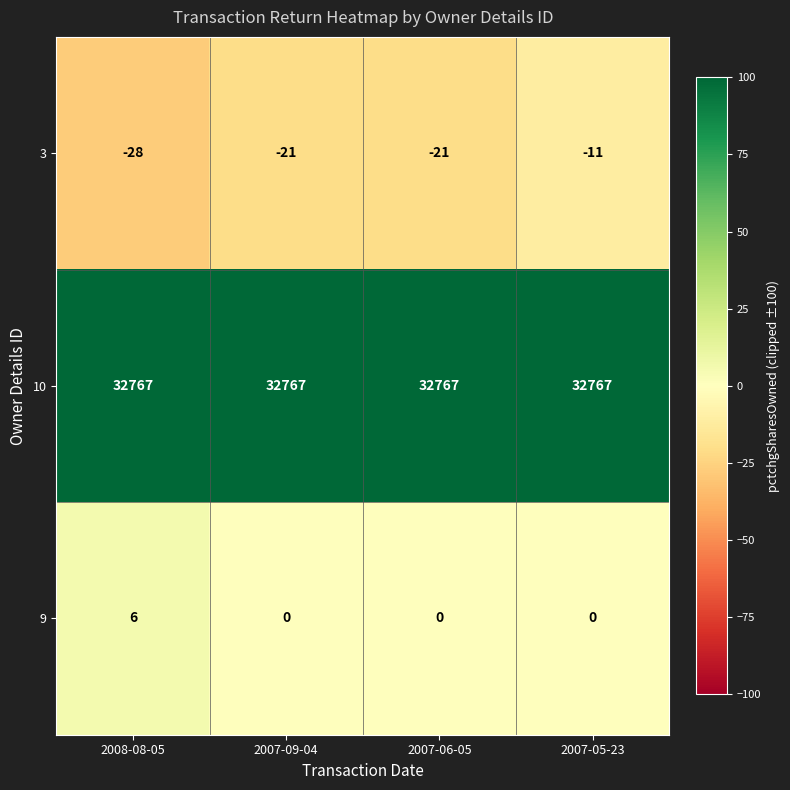

What is the difference between the maximum and minimum values in the 3 series?

17